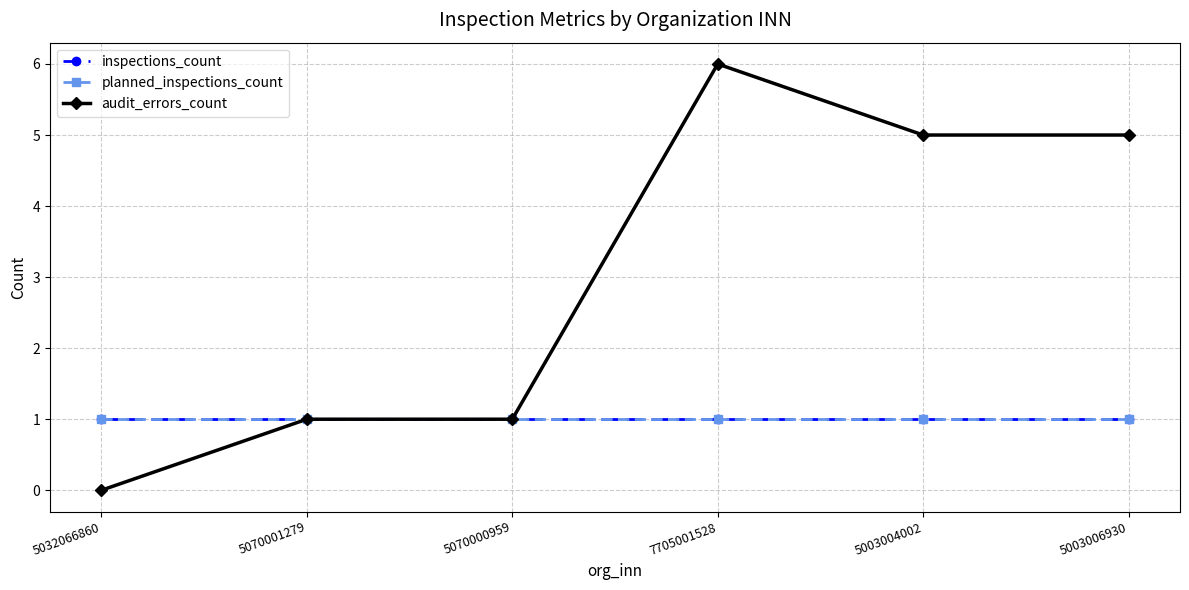

True or false: audit_errors_count and inspections_count cross at least once.

False